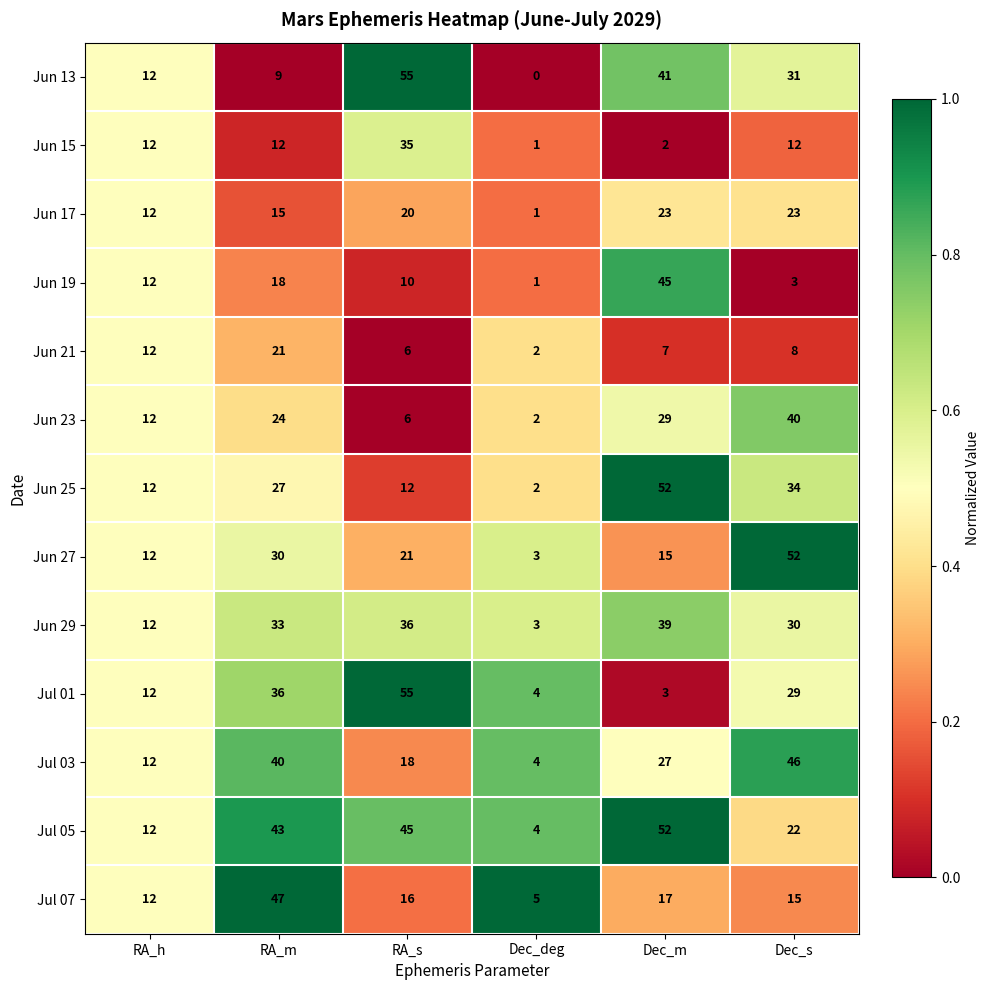

Which label corresponds to the largest value in the chart?

RA_s